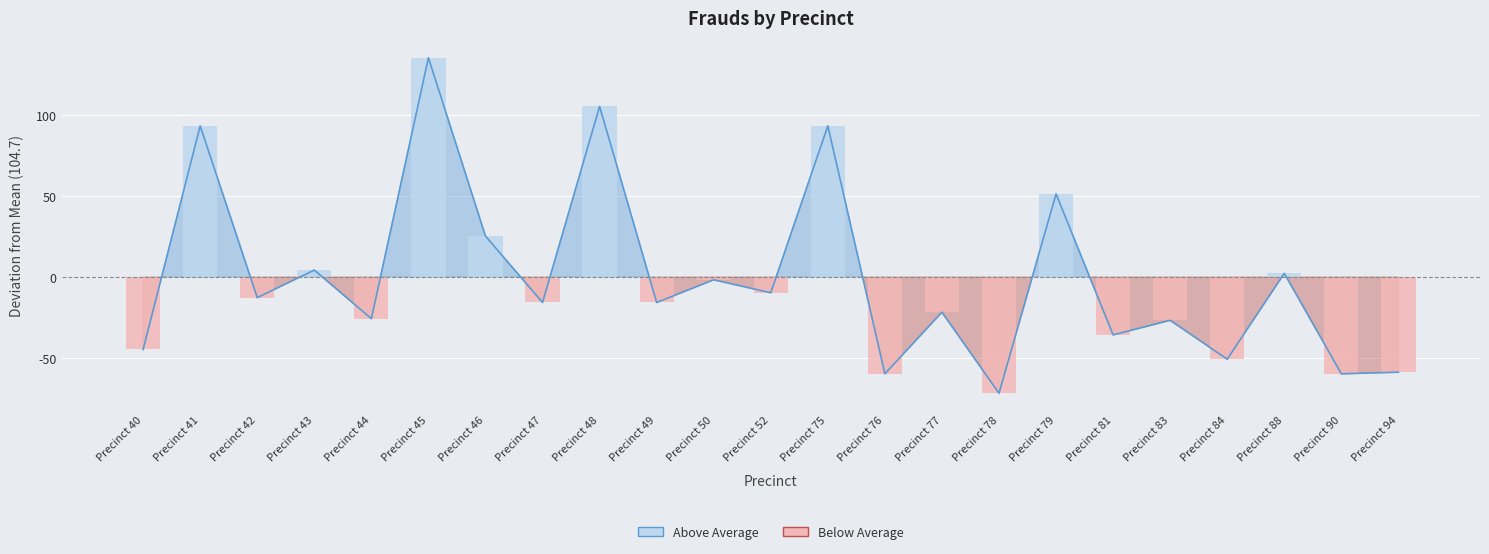

What is the greatest value displayed?

135.3